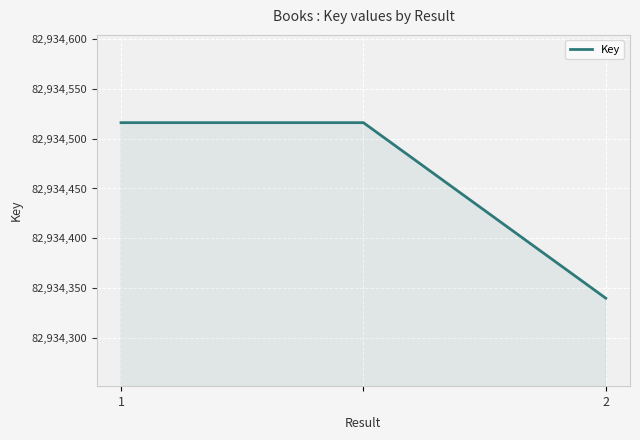

What is the average value?

82934457